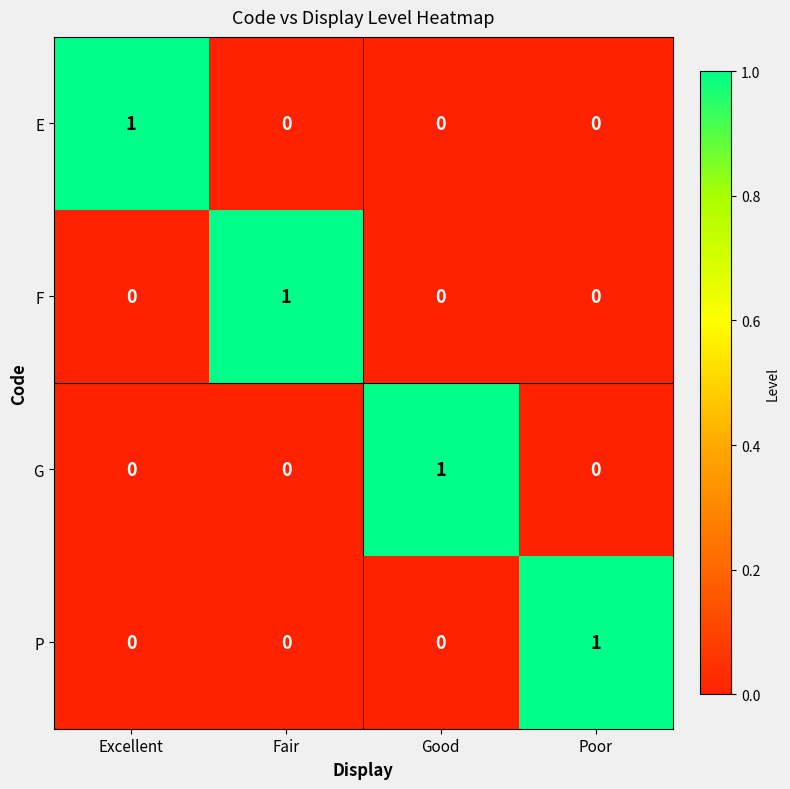

The value of E at Good is 1. True or false?

False